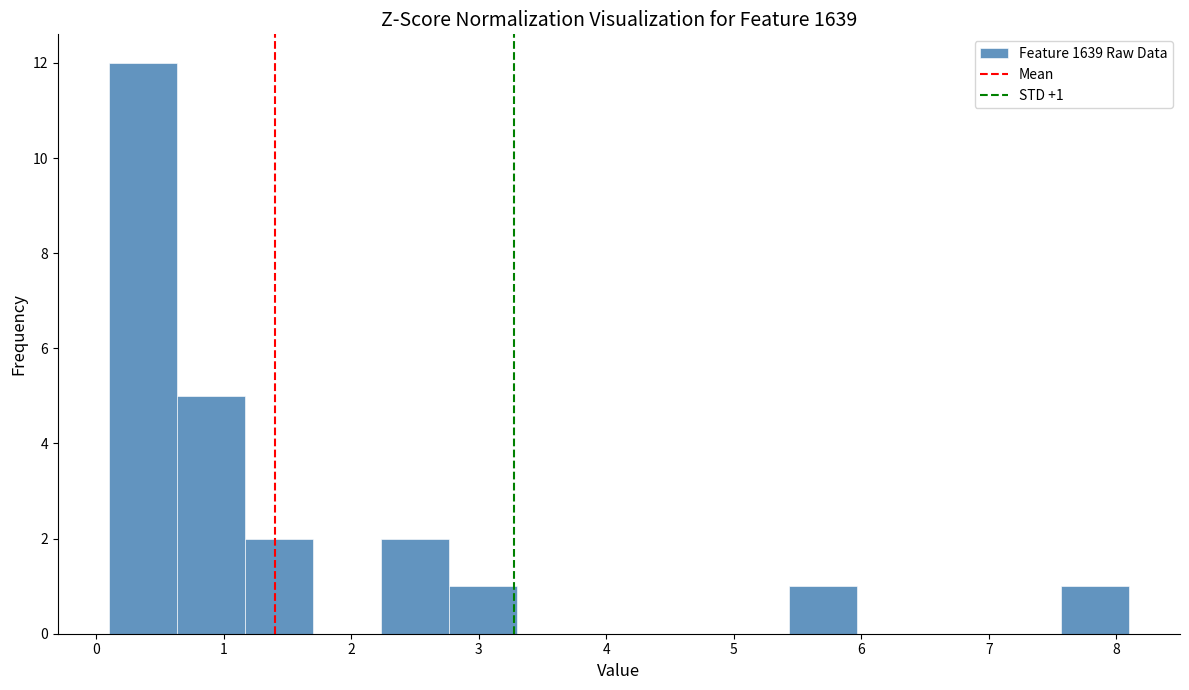

Over which range of the x-axis is the bar tallest?

0.1 to 0.6